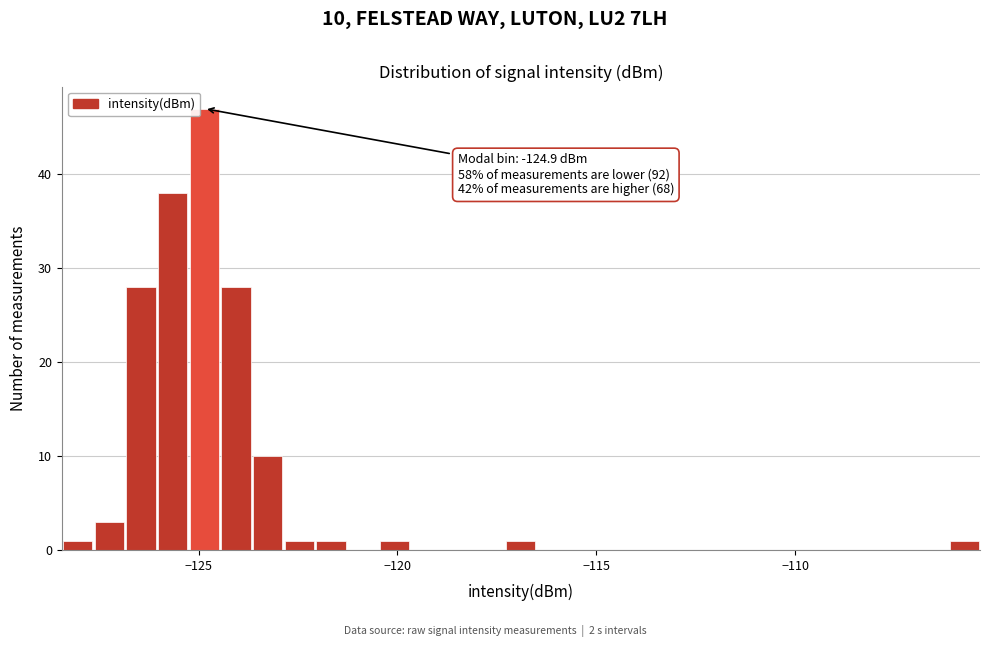

Around what value on the x-axis is the tallest bar? Give the approximate position of its centre, as read against the axis.

-125.0